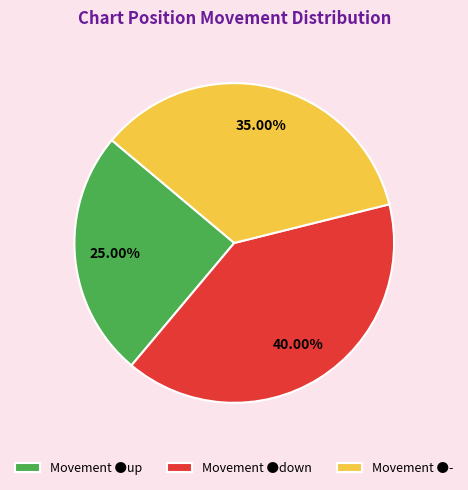

Is the sum of Movement ●down and Movement ●up greater than half?

Yes